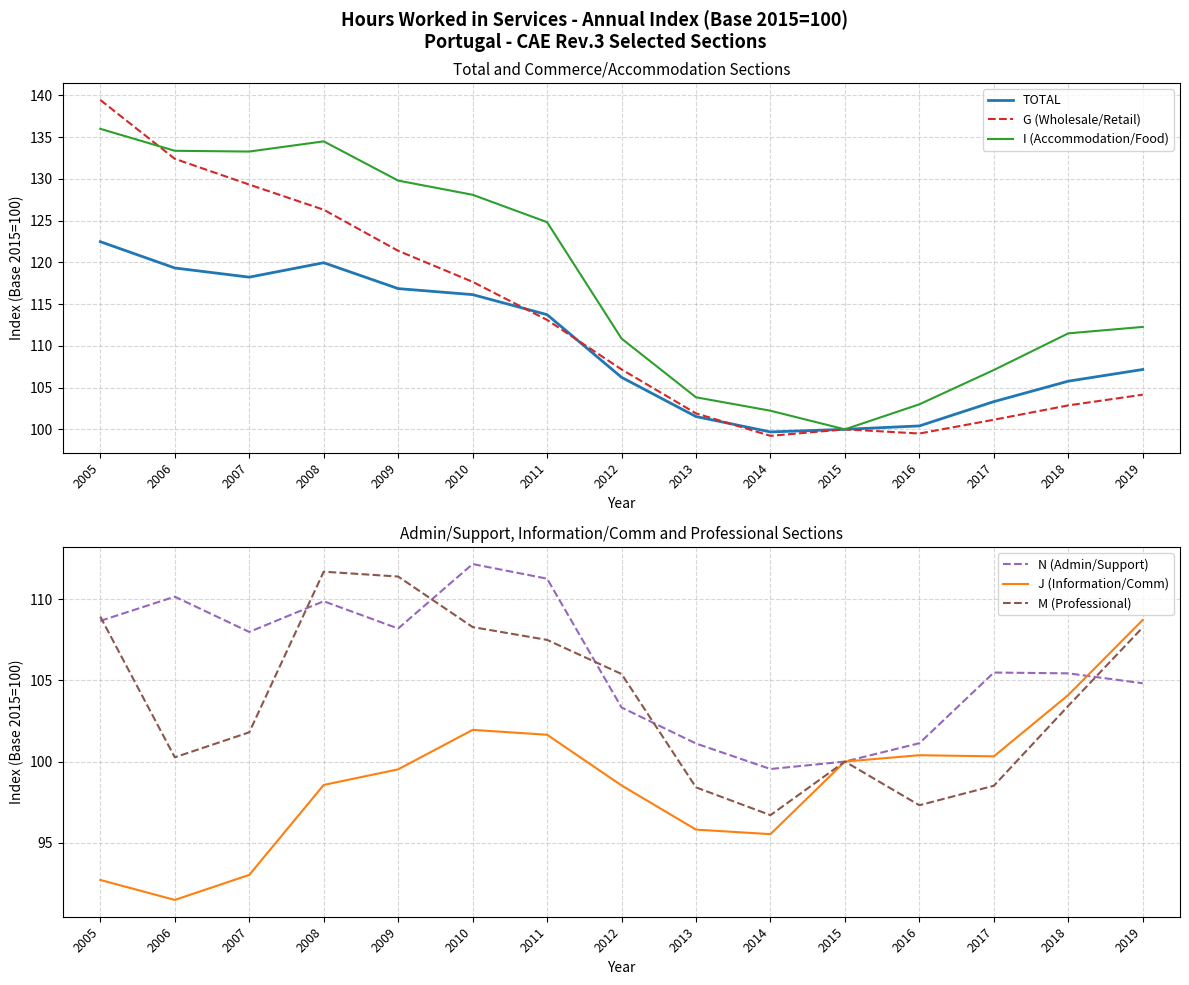

Where does the J (Information/Comm) series first go above 99?

2009